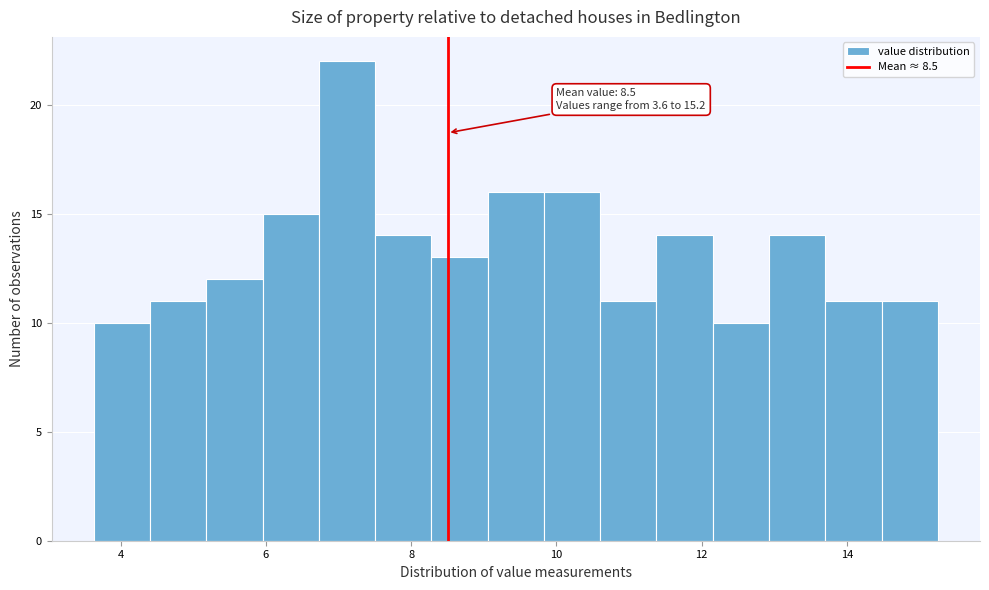

Read against the x-axis, roughly where is the centre of the tallest bar?

7.2